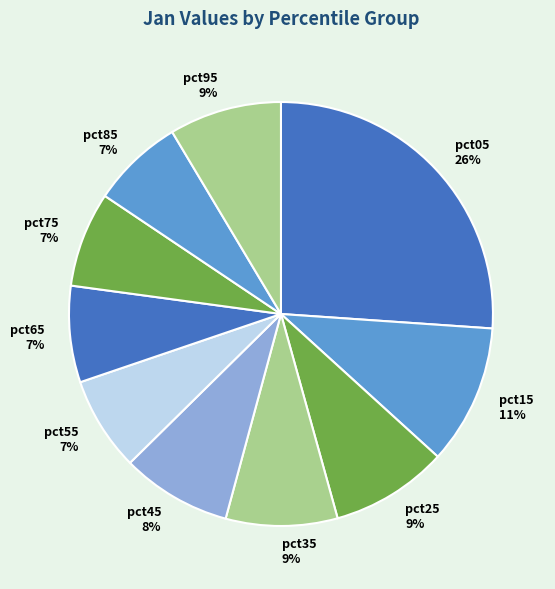

To the nearest percent, what is the difference between the largest and smallest slice percentages?

19%